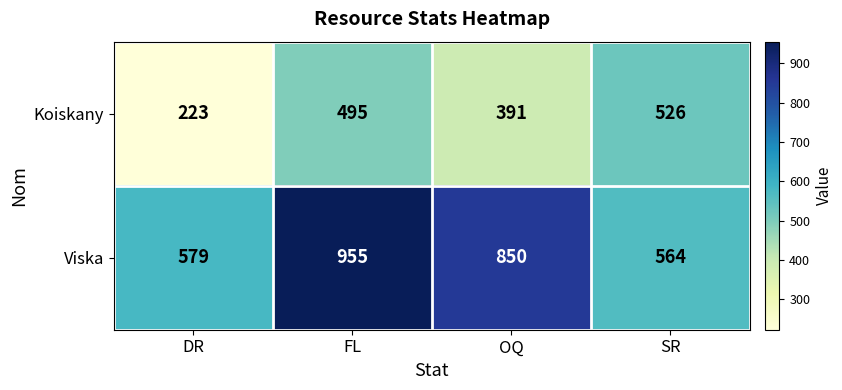

Which series has the largest total across all categories?

Viska